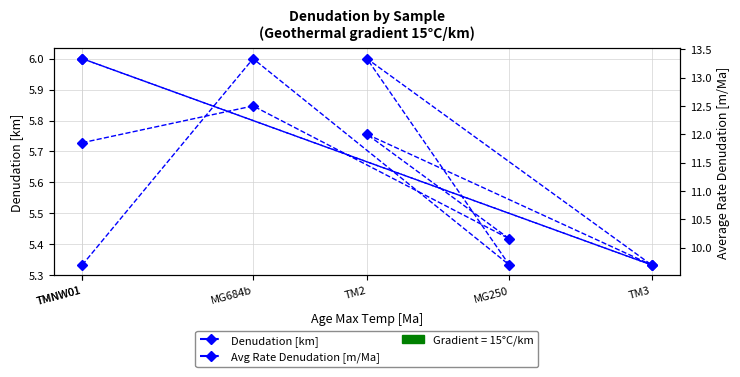

What is the sum of all Denudation [km] values?

34.0